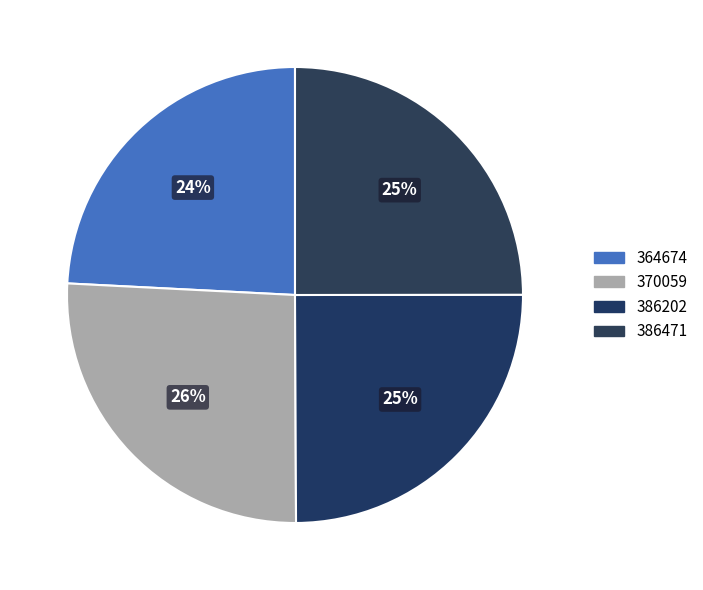

Count the number of slices in the pie.

4